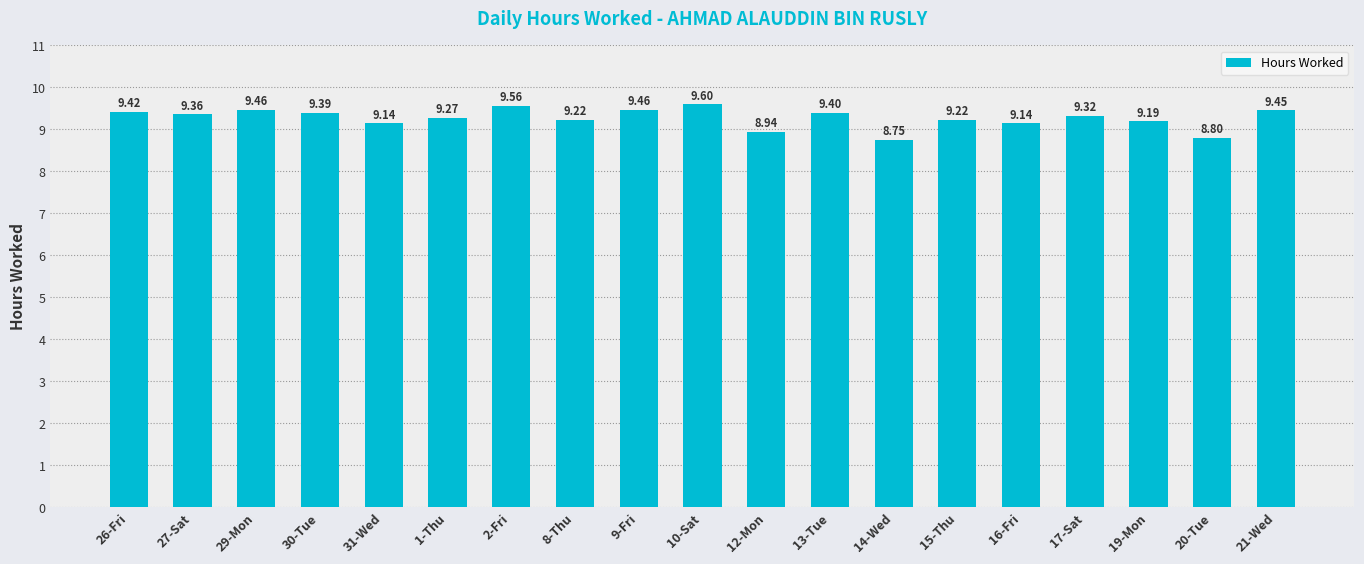

Which has a higher value, 30-Tue or 2-Fri?

2-Fri